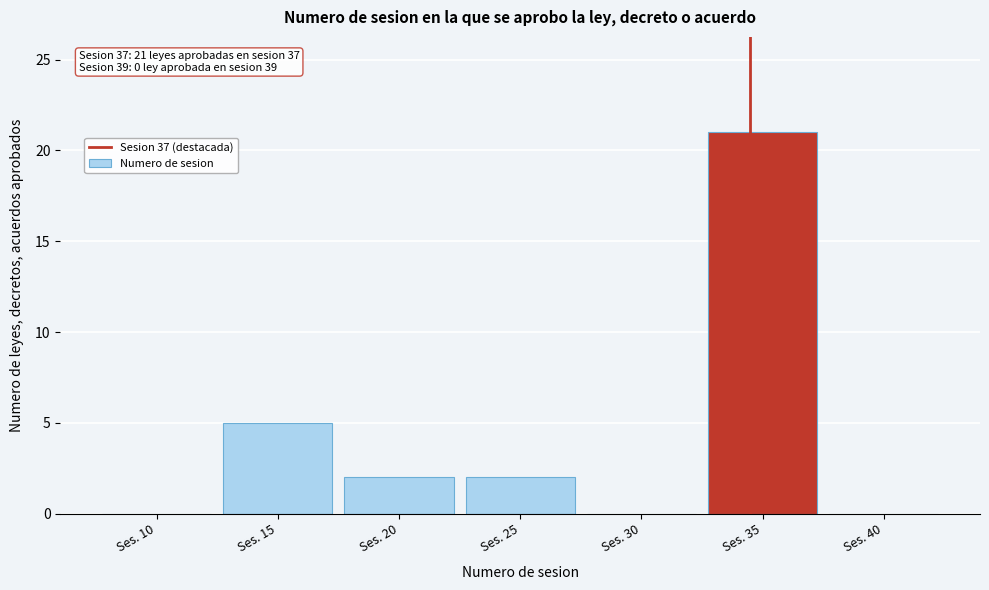

Reading right to left, what are all the values shown in this chart?

Ses. 40=0	Ses. 35=21	Ses. 30=0	Ses. 25=2	Ses. 20=2	Ses. 15=5	Ses. 10=0